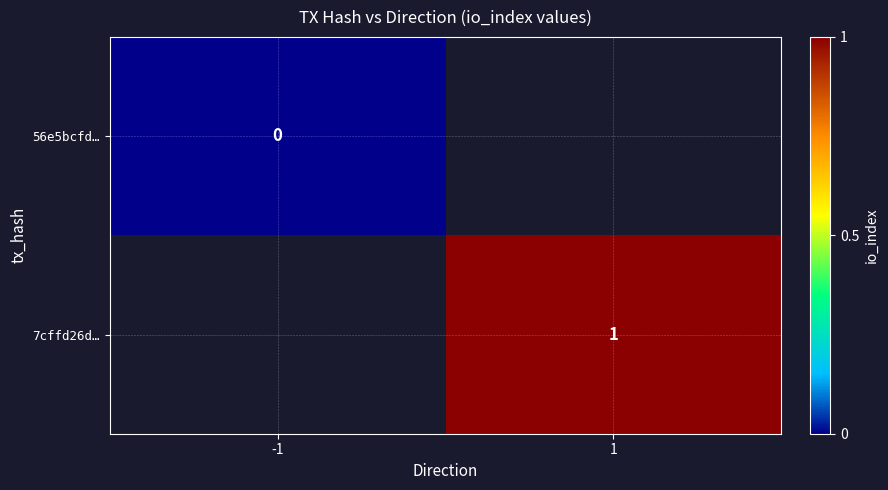

At which category does the chart reach its minimum across all series?

-1